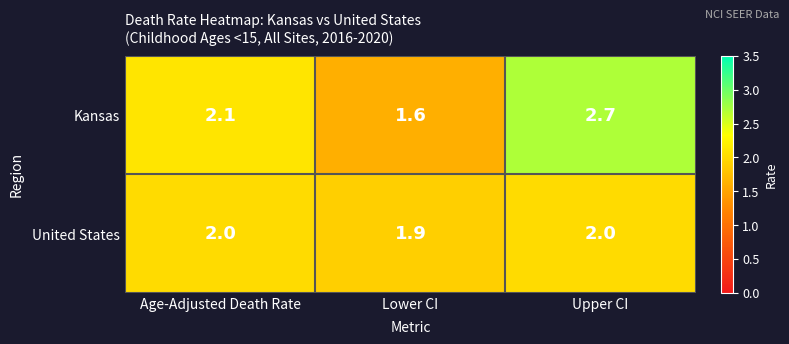

Which label corresponds to the smallest value in the chart?

Lower CI